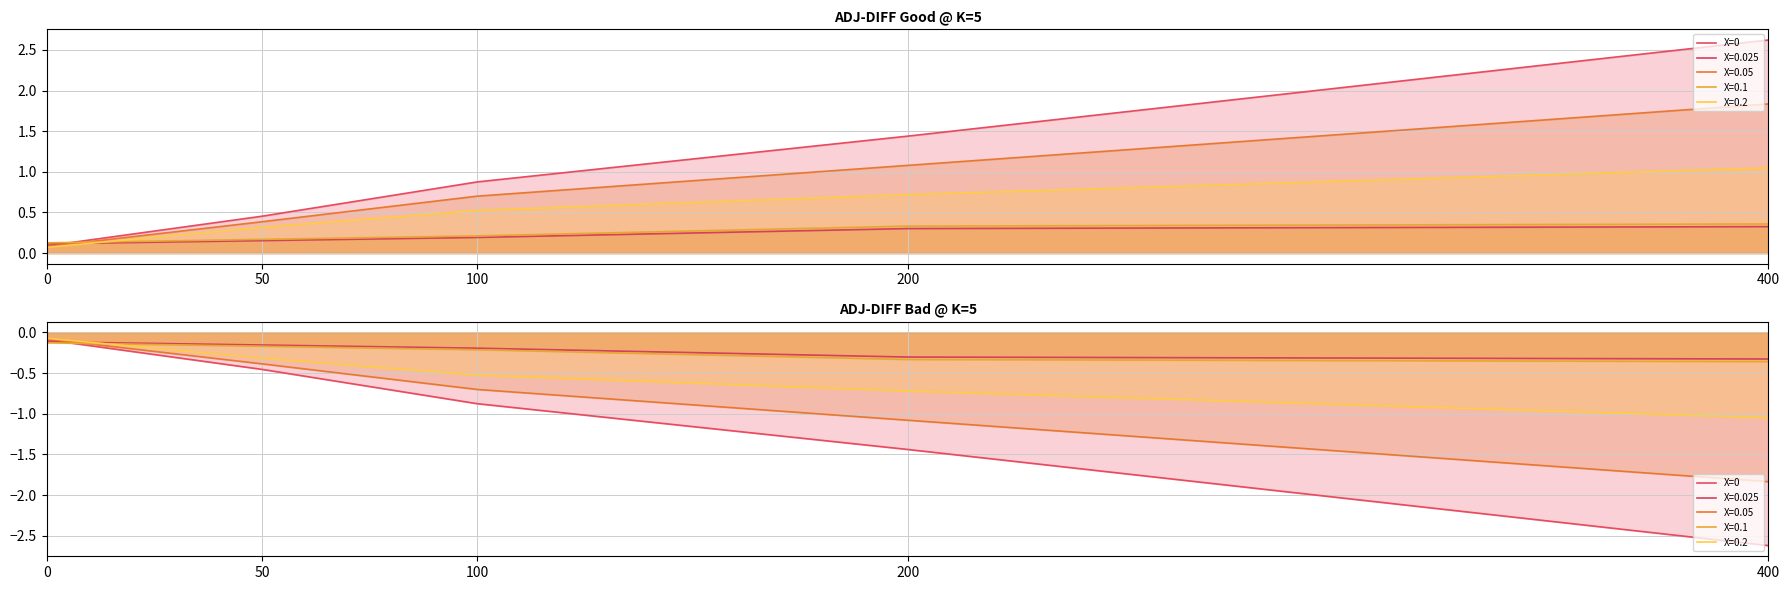

Read the value at 400.

-2.6